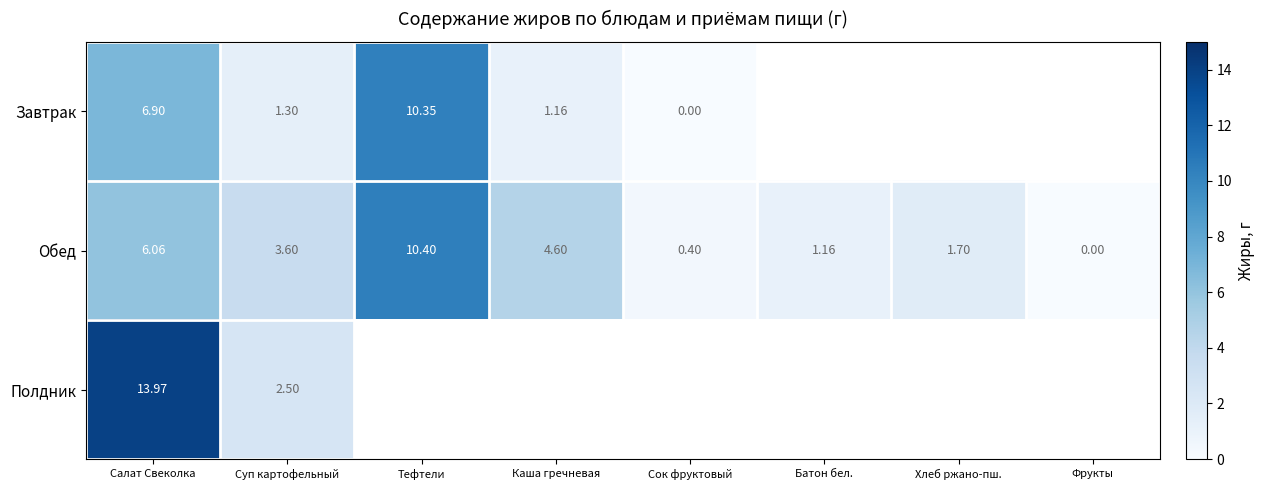

Is the value of Завтрак at Салат Свеколка greater than the value of Полдник at Салат Свеколка?

No